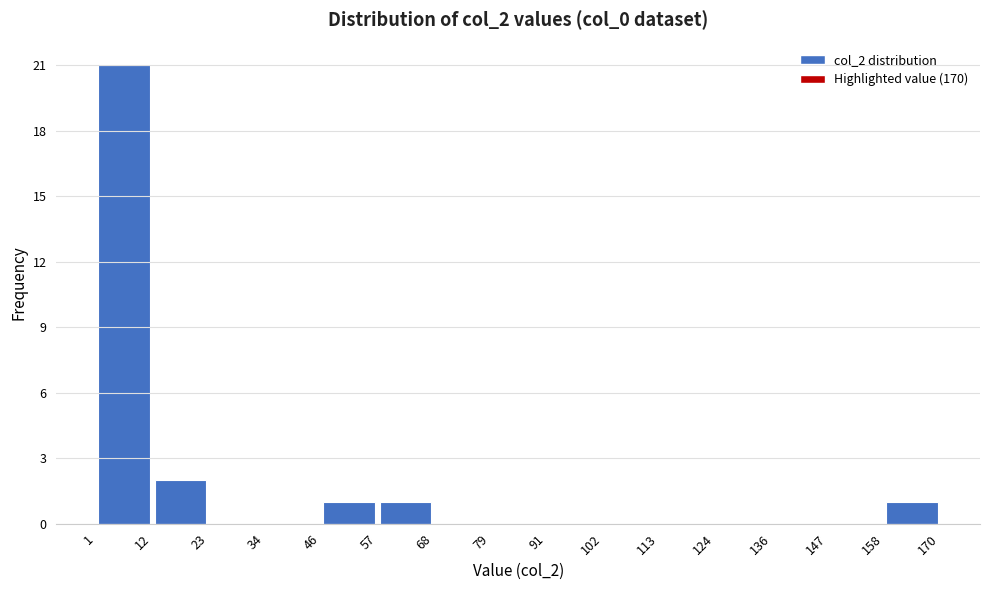

Reading left to right, transcribe this chart: for each bar, give the range it covers on the x-axis and its height. The values are not printed on the chart, so give them approximately, as read against the axis.

1 to 12: 21
12 to 23: 2
23 to 34: 0
34 to 46: 0
46 to 57: 1
57 to 68: 1
68 to 79: 0
79 to 91: 0
91 to 102: 0
102 to 113: 0
113 to 124: 0
124 to 136: 0
136 to 147: 0
147 to 158: 0
158 to 170: 1